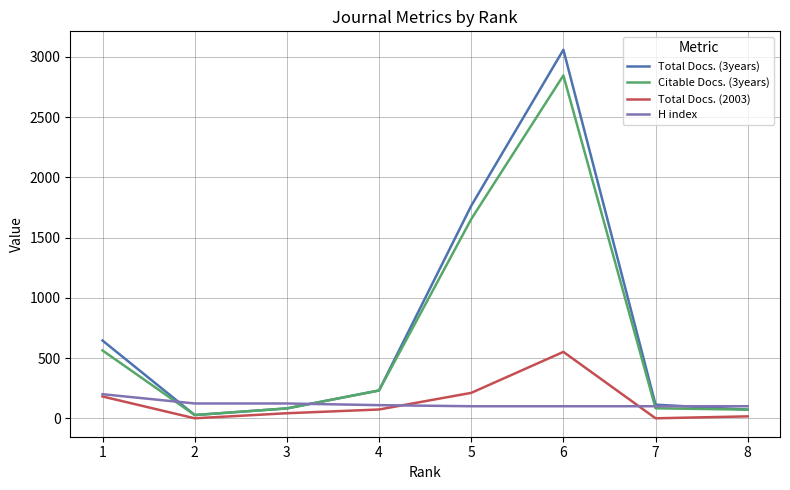

What are all the series names shown in the legend?

Total Docs. (3years), Citable Docs. (3years), Total Docs. (2003), H index